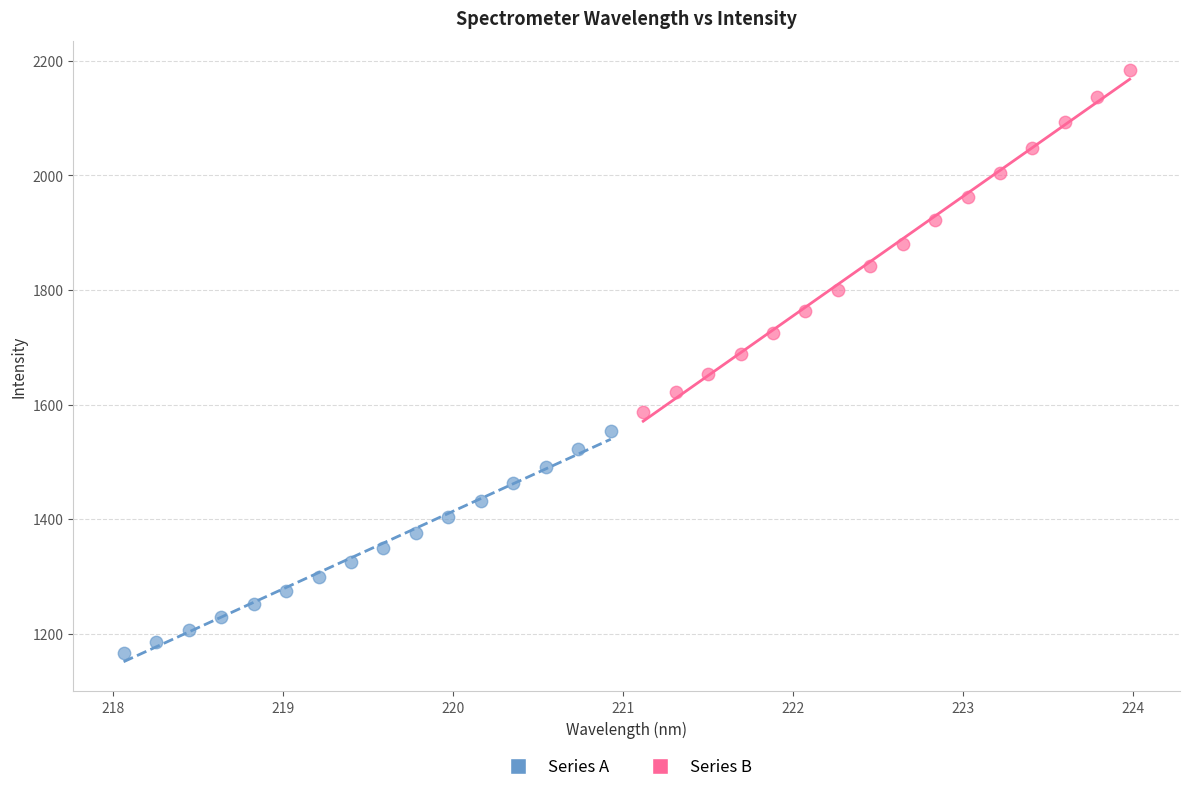

Which series has the widest spread of Y values?

Series B